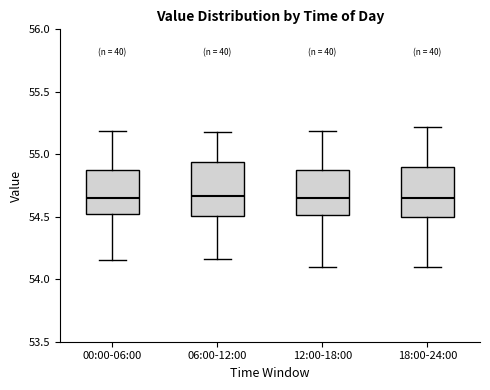

Reading left to right, transcribe this box plot: for each box, give where its median line is, the range the box spans, and where its two whiskers end, as read against the y-axis. The values are not printed on the chart, so give them approximately, as read against the axis.

00:00-06:00: median 54.65, box 54.50 to 54.90, whiskers 54.15 to 55.20
06:00-12:00: median 54.65, box 54.50 to 54.95, whiskers 54.15 to 55.15
12:00-18:00: median 54.65, box 54.50 to 54.85, whiskers 54.10 to 55.20
18:00-24:00: median 54.65, box 54.50 to 54.90, whiskers 54.10 to 55.20